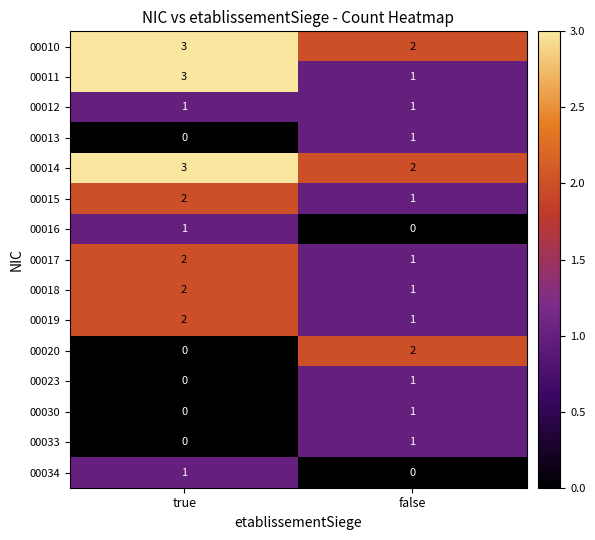

Is it true that 00033 equals 0 at false?

False